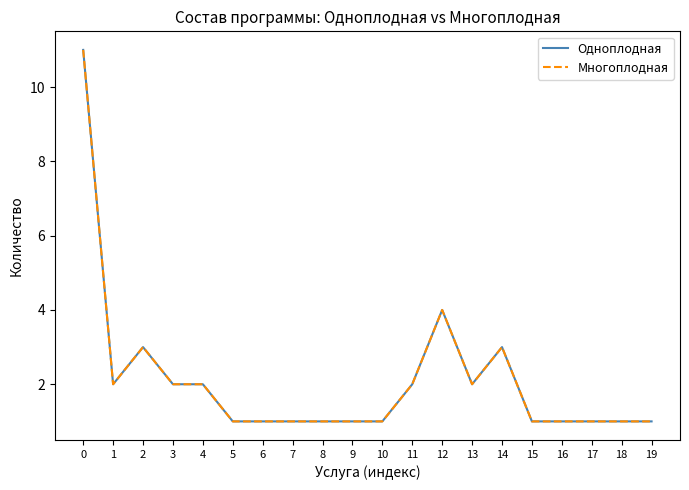

What is the difference between the second highest and minimum values in the Одноплодная series?

3